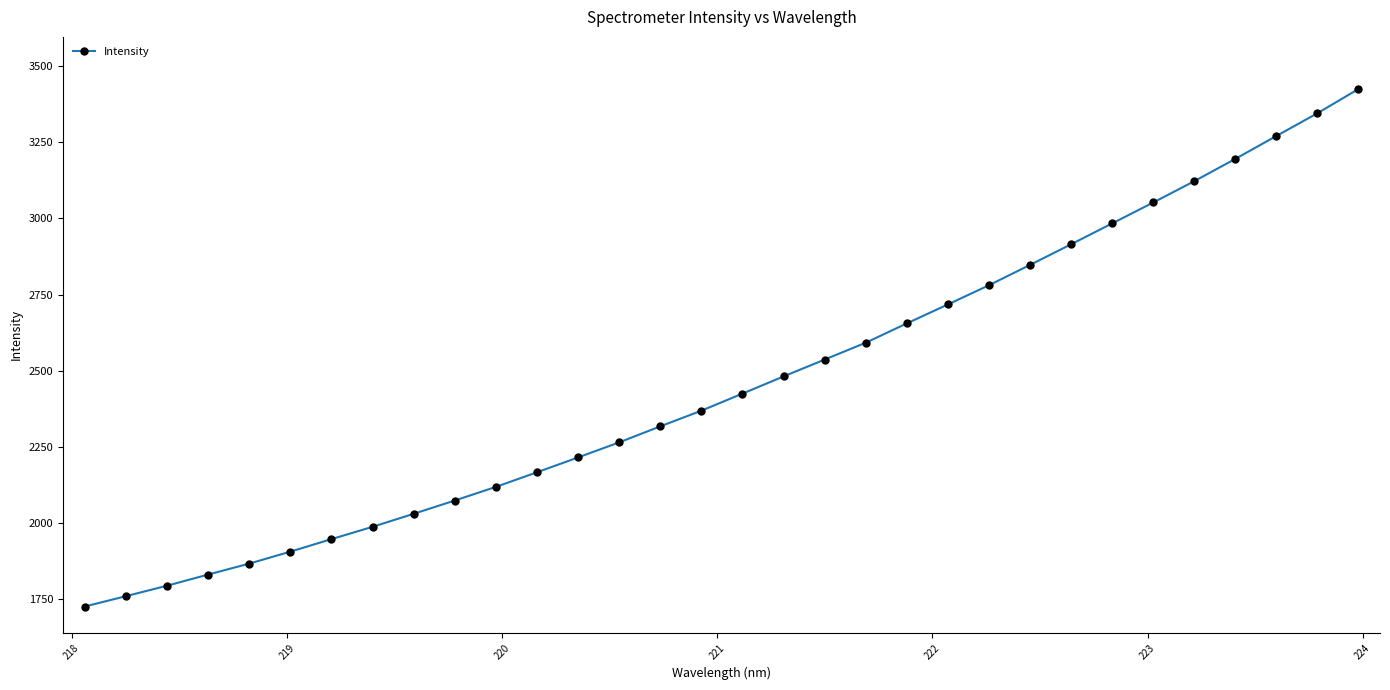

What is the average value?

2459.6